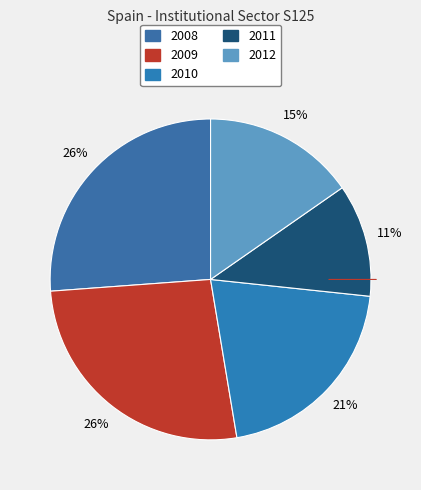

How many segments does this pie chart have?

5